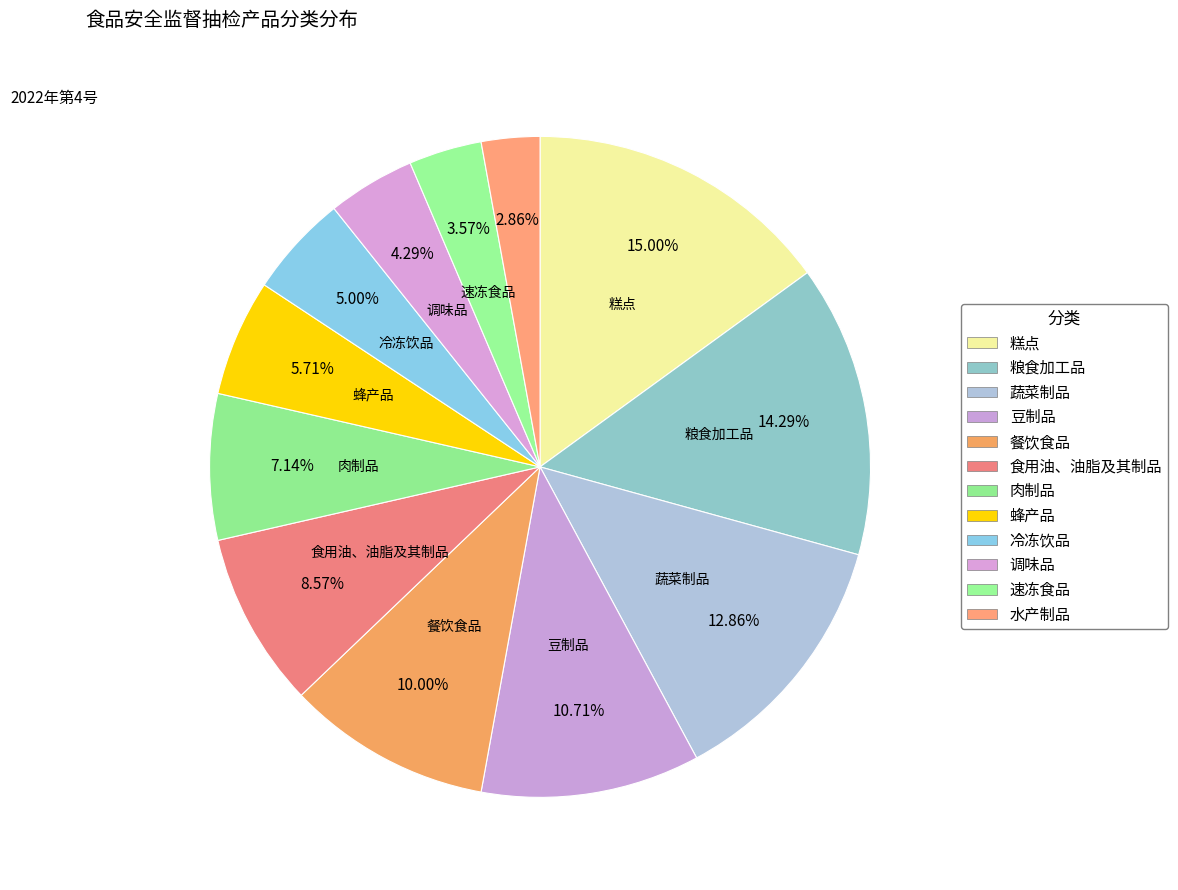

To the nearest percent, what is the combined percentage of 调味品 and 水产制品?

7%